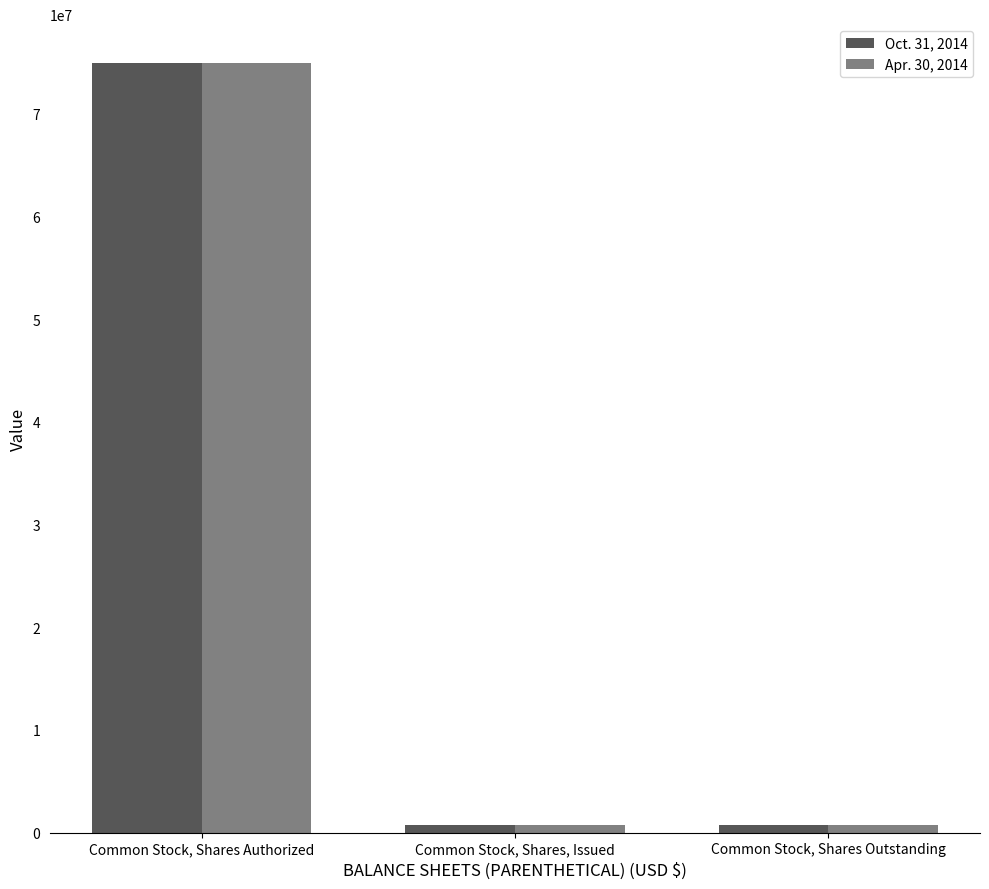

What position from the left is Common Stock, Shares Authorized?

1